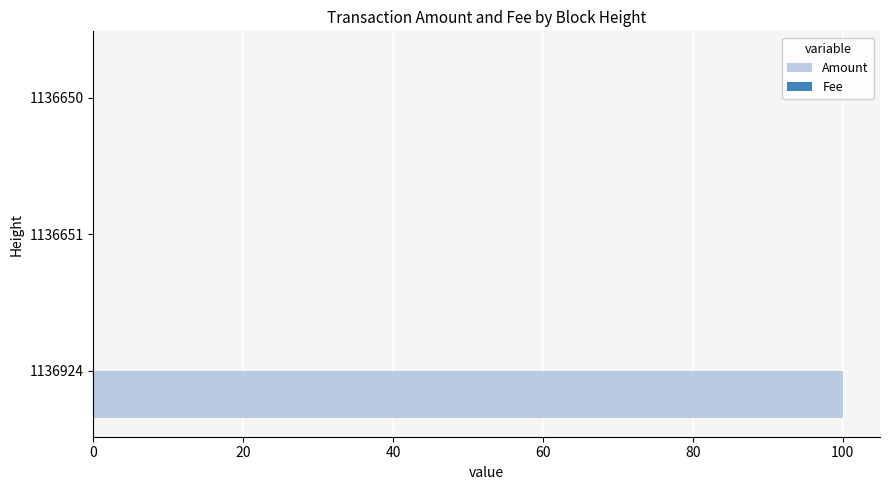

At which category does the chart reach its peak across all series?

1136924